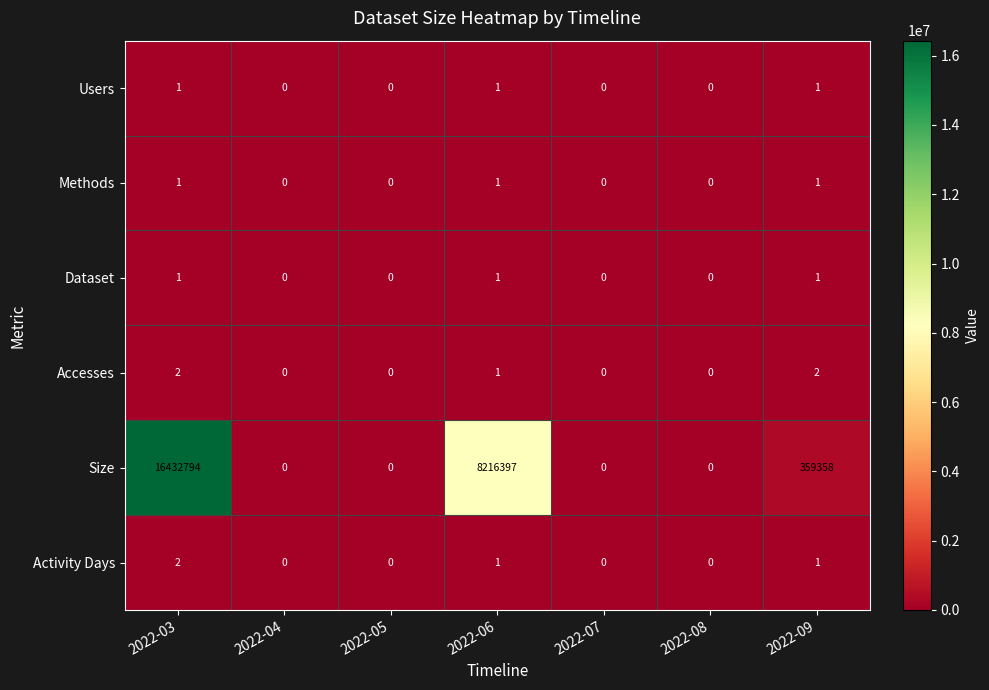

Count the Users values in the range 0 to 1.

7